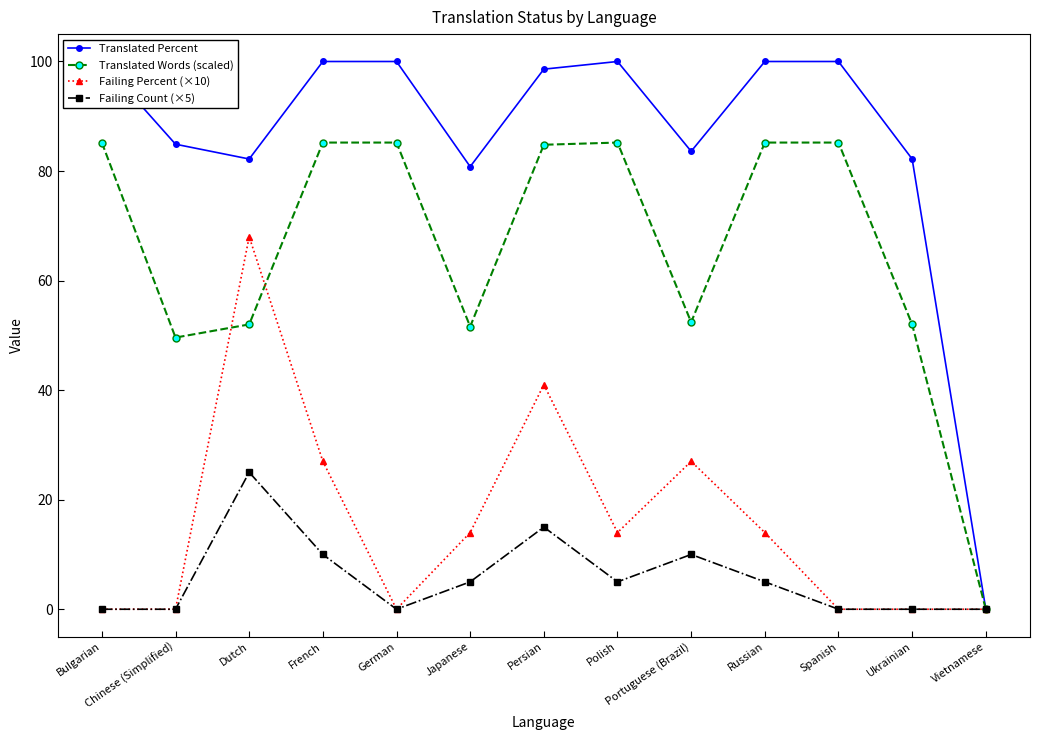

How many lines are shown in the chart?

4